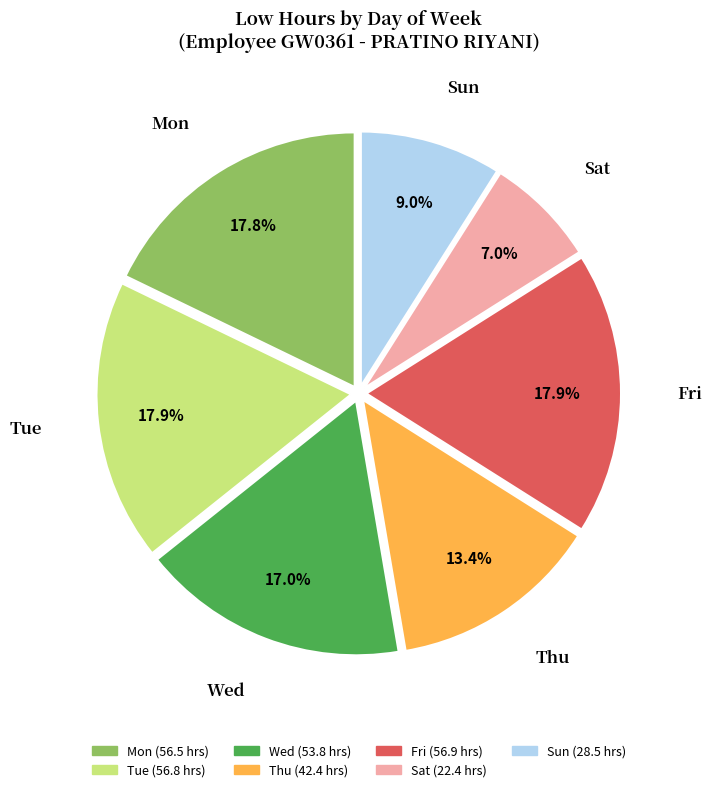

Does any single category account for the majority?

No